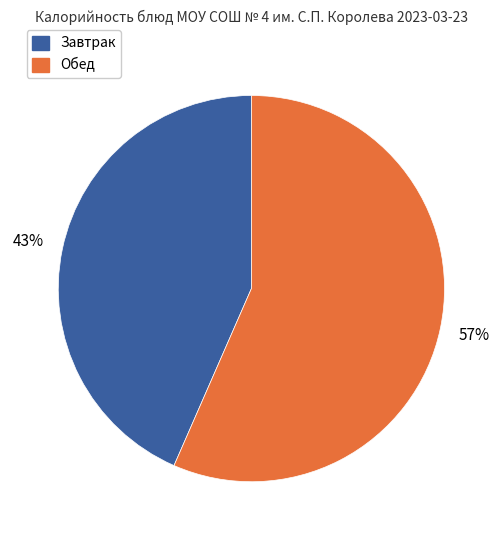

To the nearest percent, what is the average slice percentage?

50%